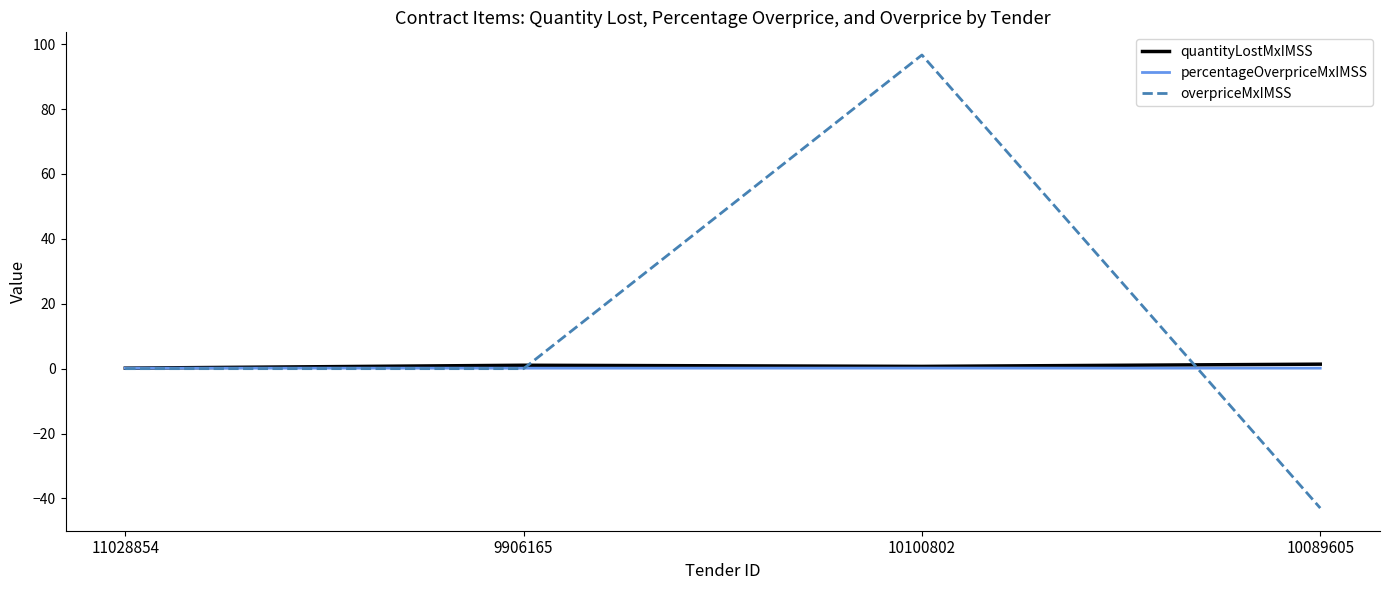

Which series has the largest range (max minus min)?

overpriceMxIMSS